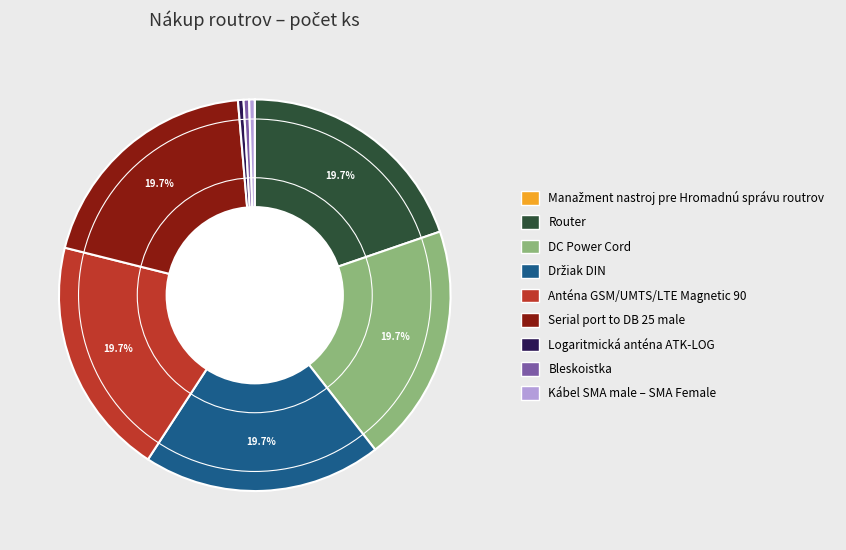

Does any single category account for the majority?

No